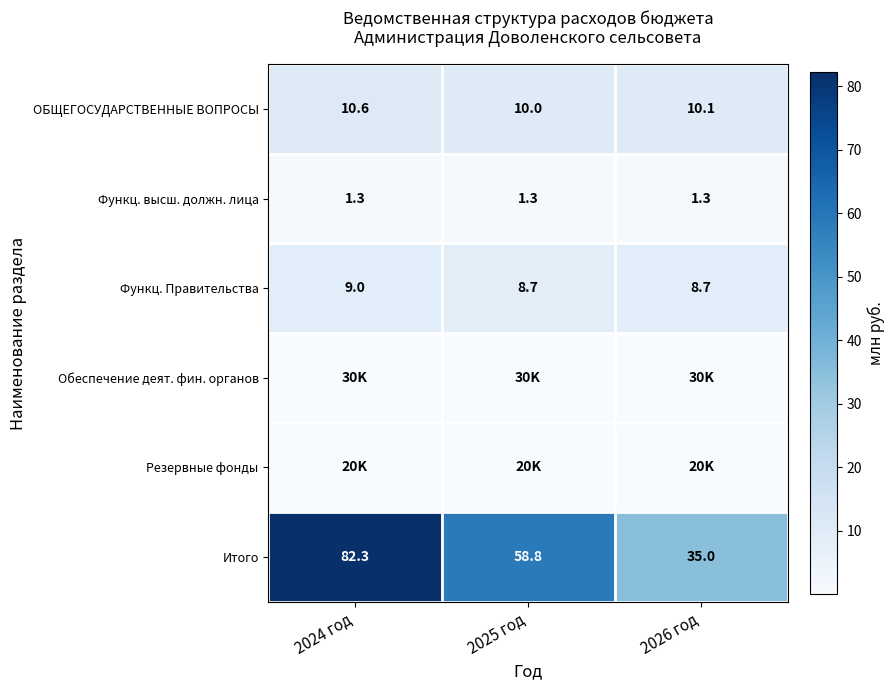

What is the greatest value displayed?

82.3